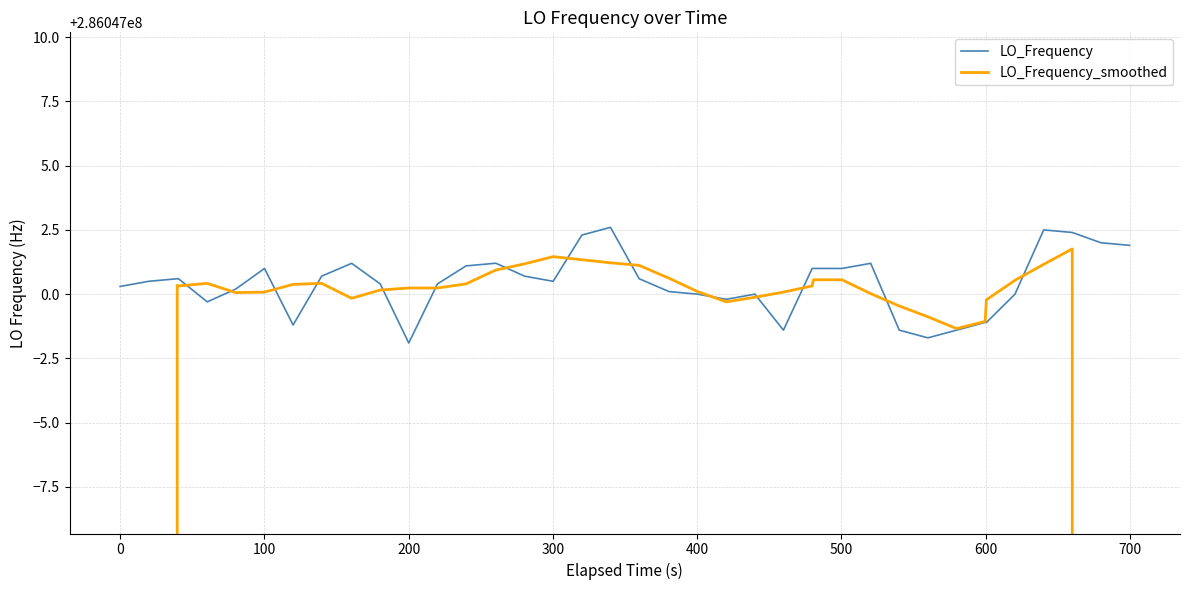

The LO_Frequency series shows 376748052.7 at 29. True or false?

False